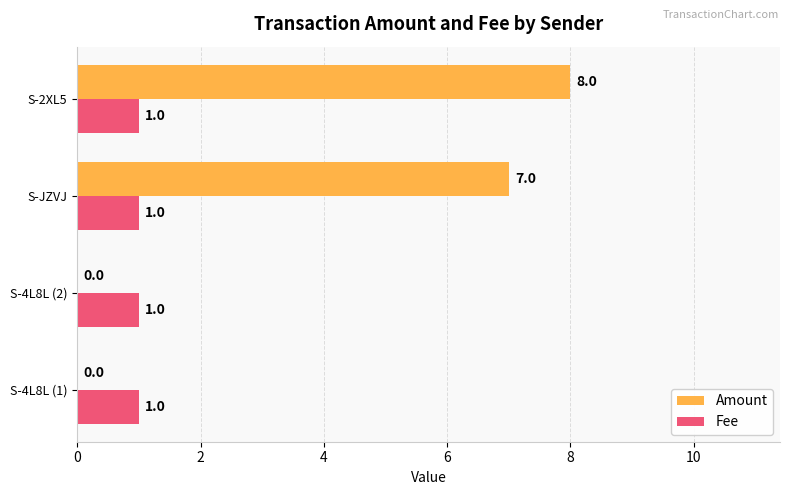

Is the value of Amount at S-4L8L (1) greater than the value of Fee at S-JZVJ?

No